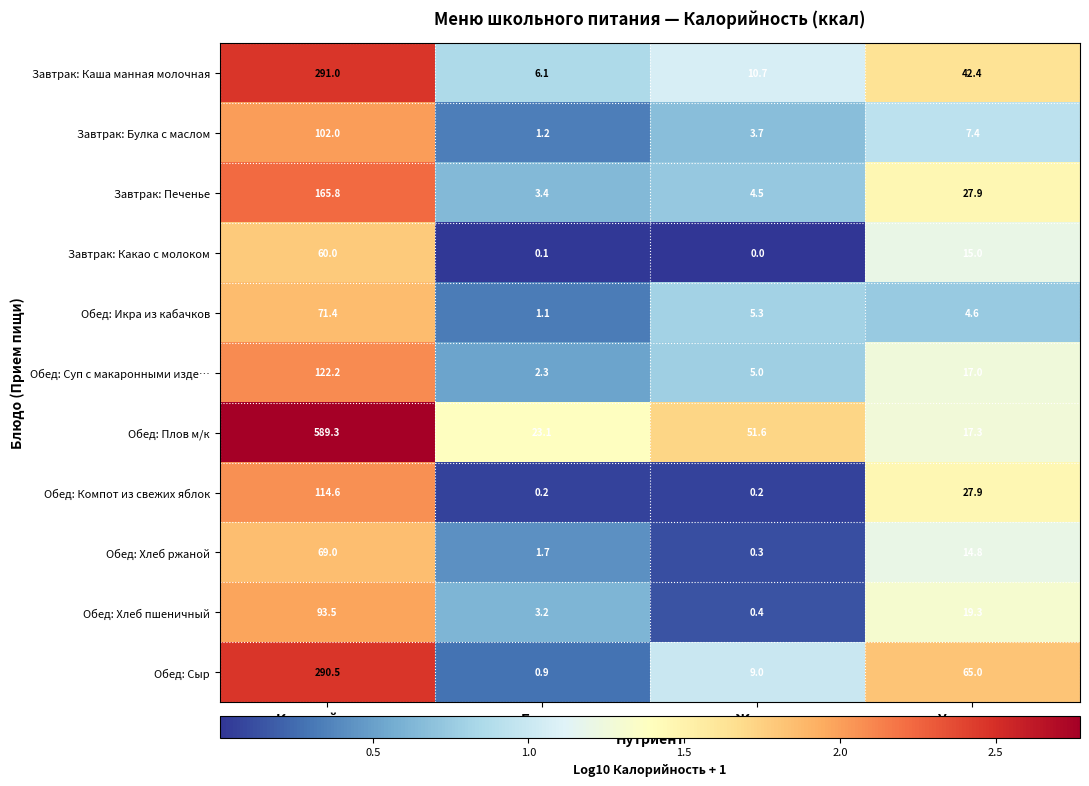

At which label is Завтрак: Каша манная молочная closest to 148?

Углеводы